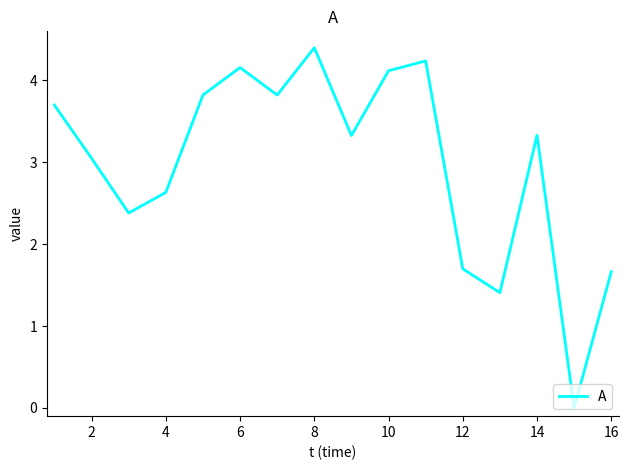

How many interior local valleys (lower than both neighbors) does the data have?

5